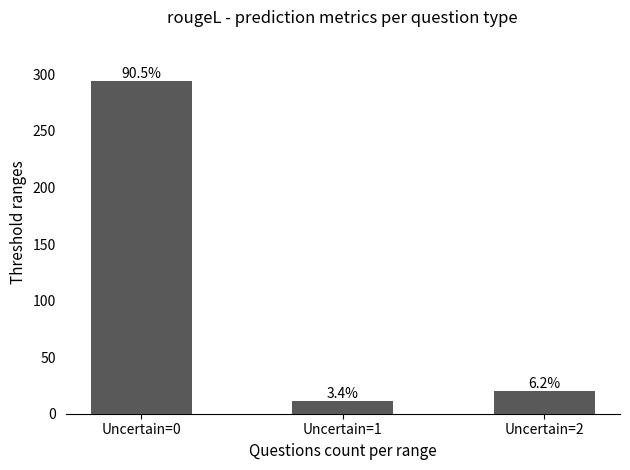

What is the value of the 3rd bar from the left?

20